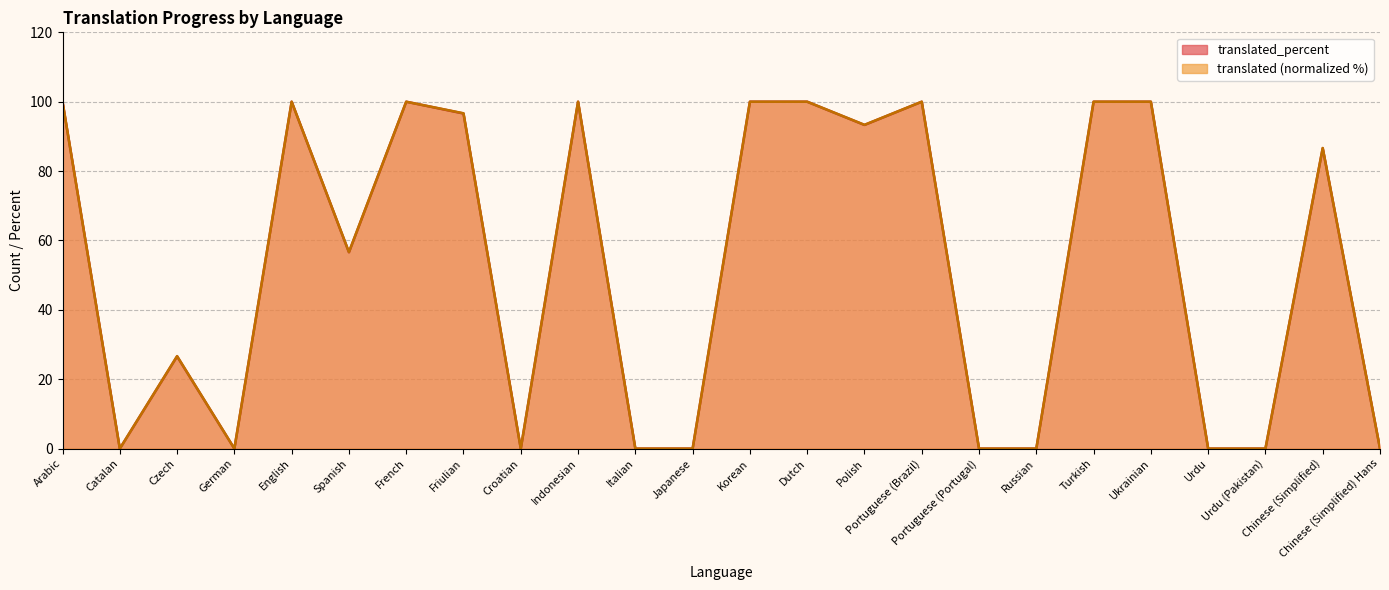

List the series in order of their peak value, lowest first.

translated, translated_percent